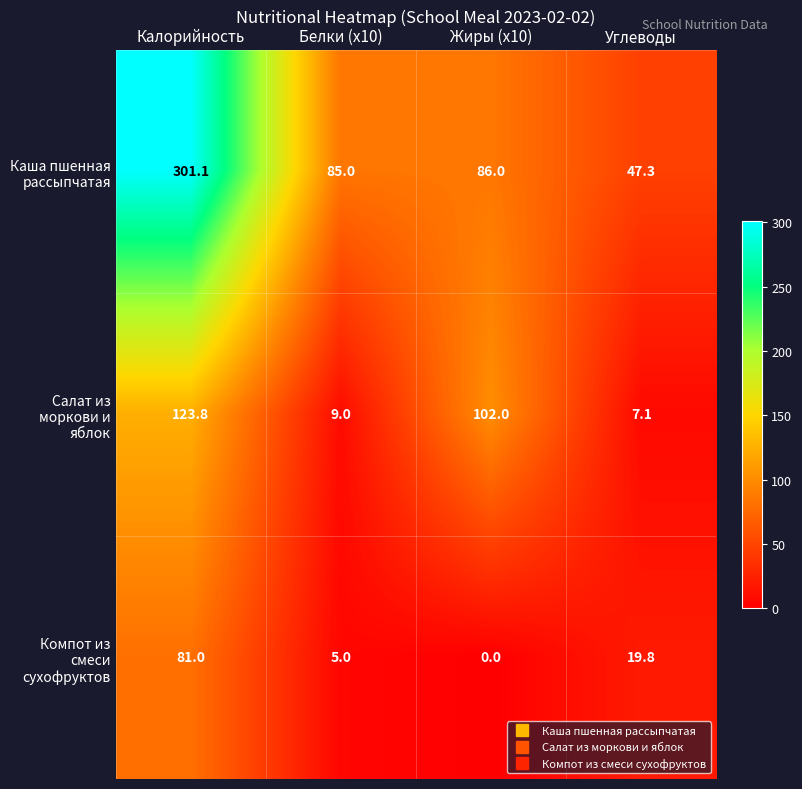

What value does the Компот из смеси сухофруктов series have at Белки (x10)?

5.0